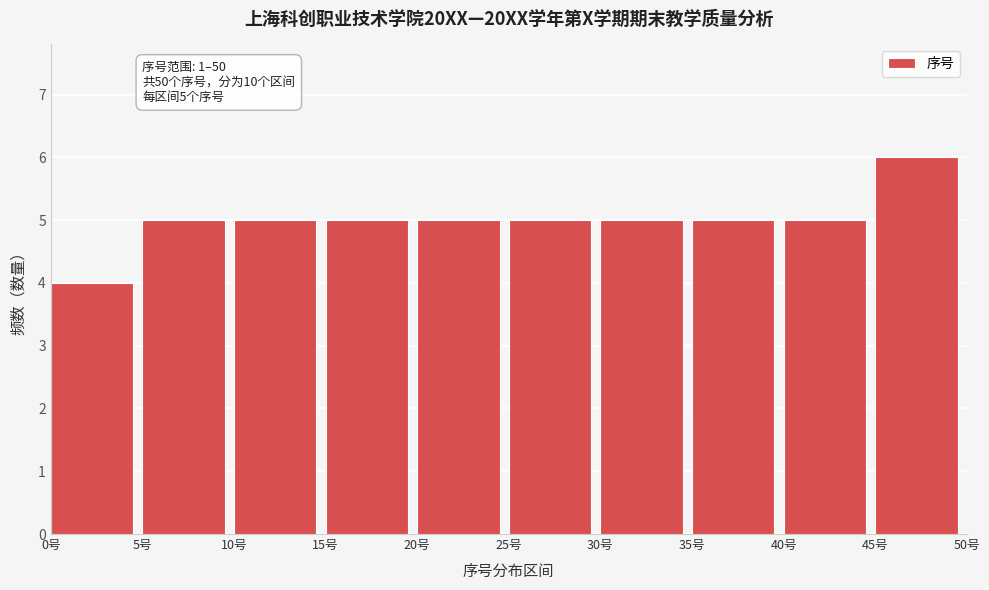

Which range on the x-axis has the tallest bar?

45 to 50